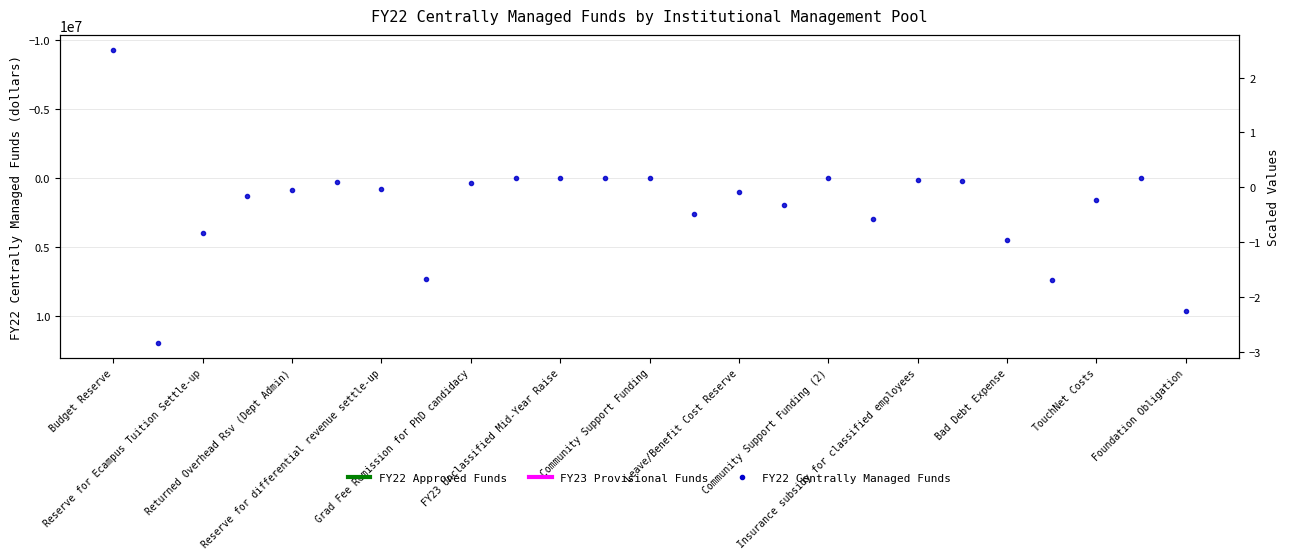

The value at Insurance subsidy for classified employees is 30000.0. True or false?

True